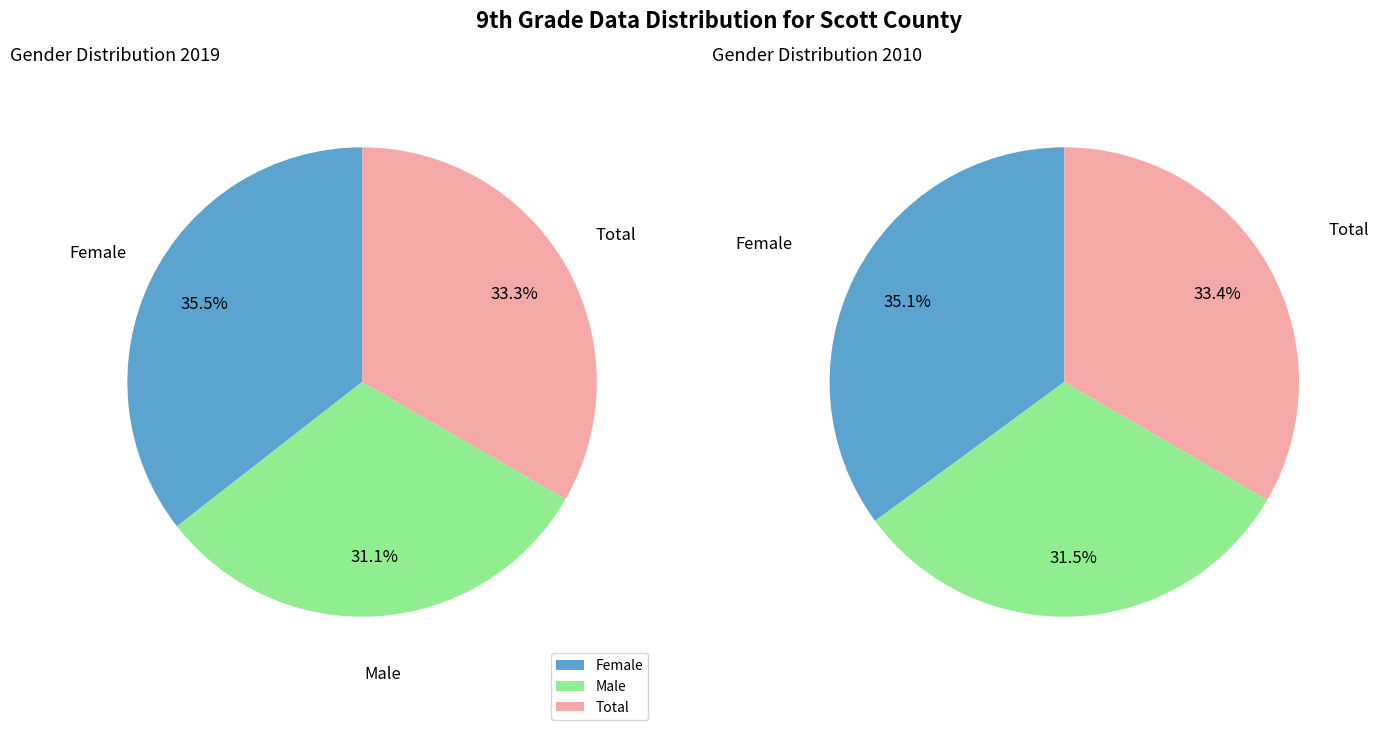

Does any single category account for the majority?

No